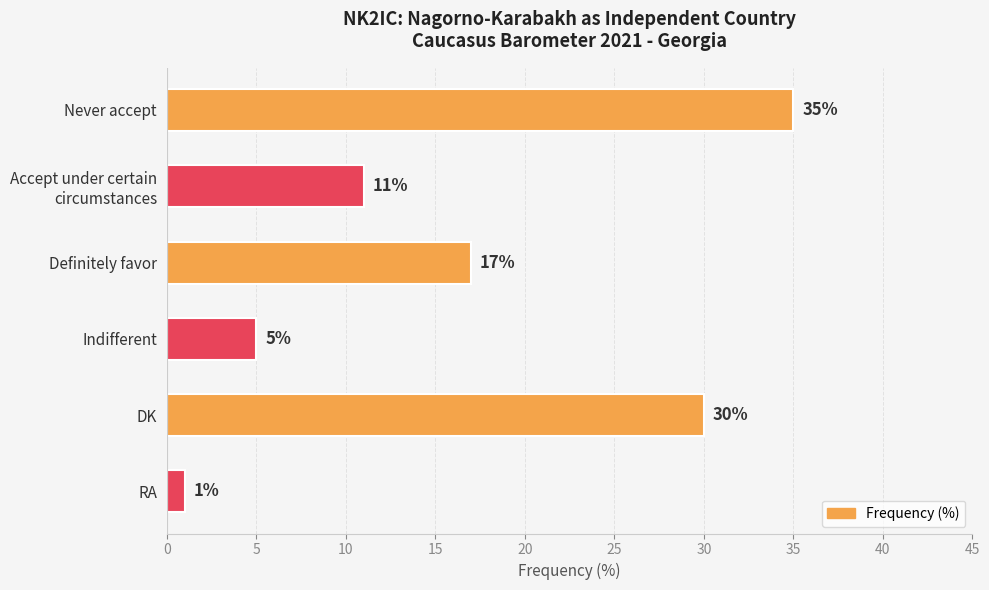

Reading top to bottom, list all the values displayed in this chart.

35	11	17	5	30	1